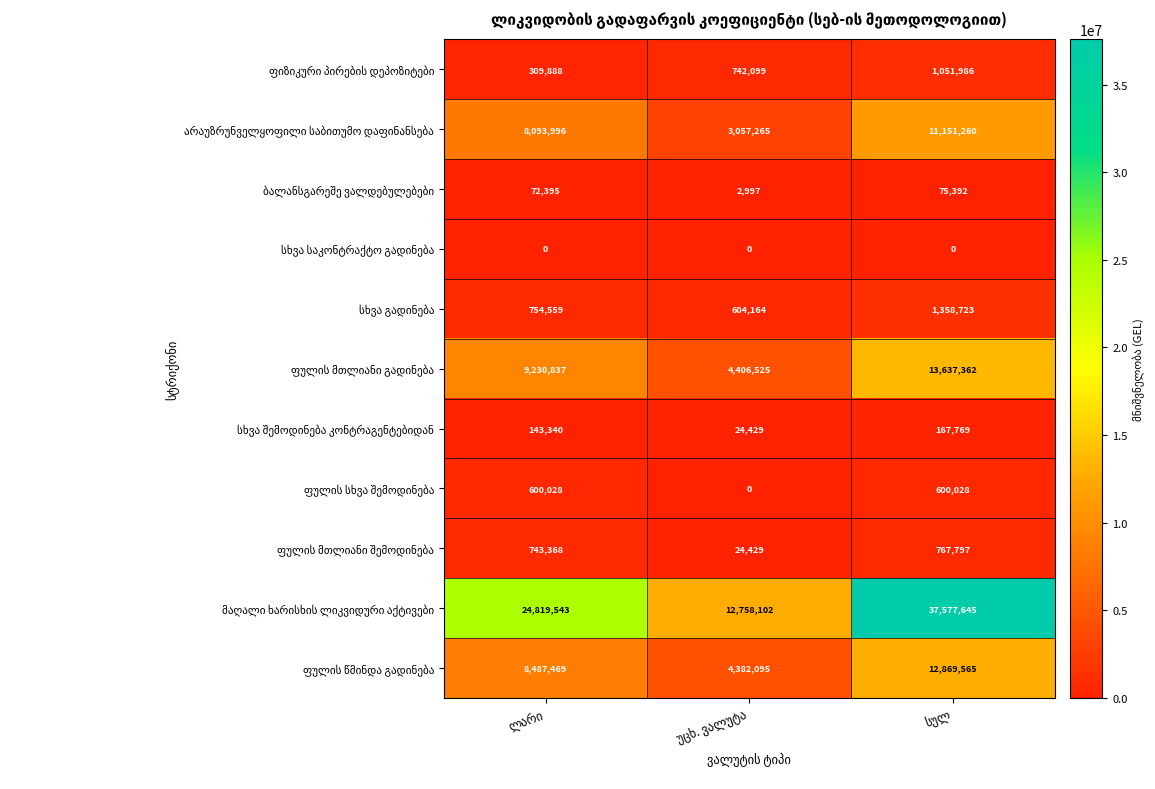

Count the number of data series in this chart.

11